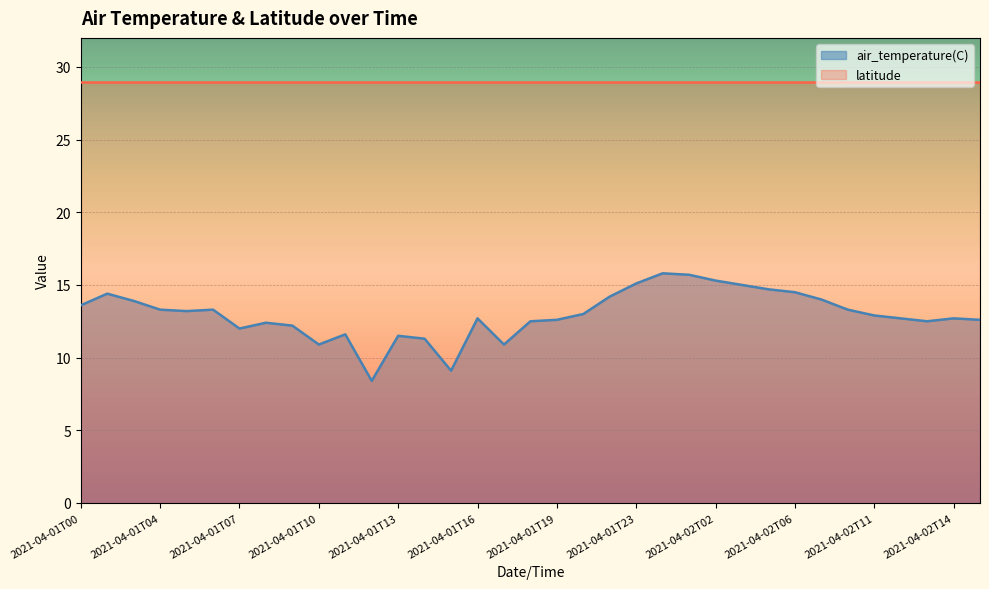

What position from the left is 2021-04-01T00?

1